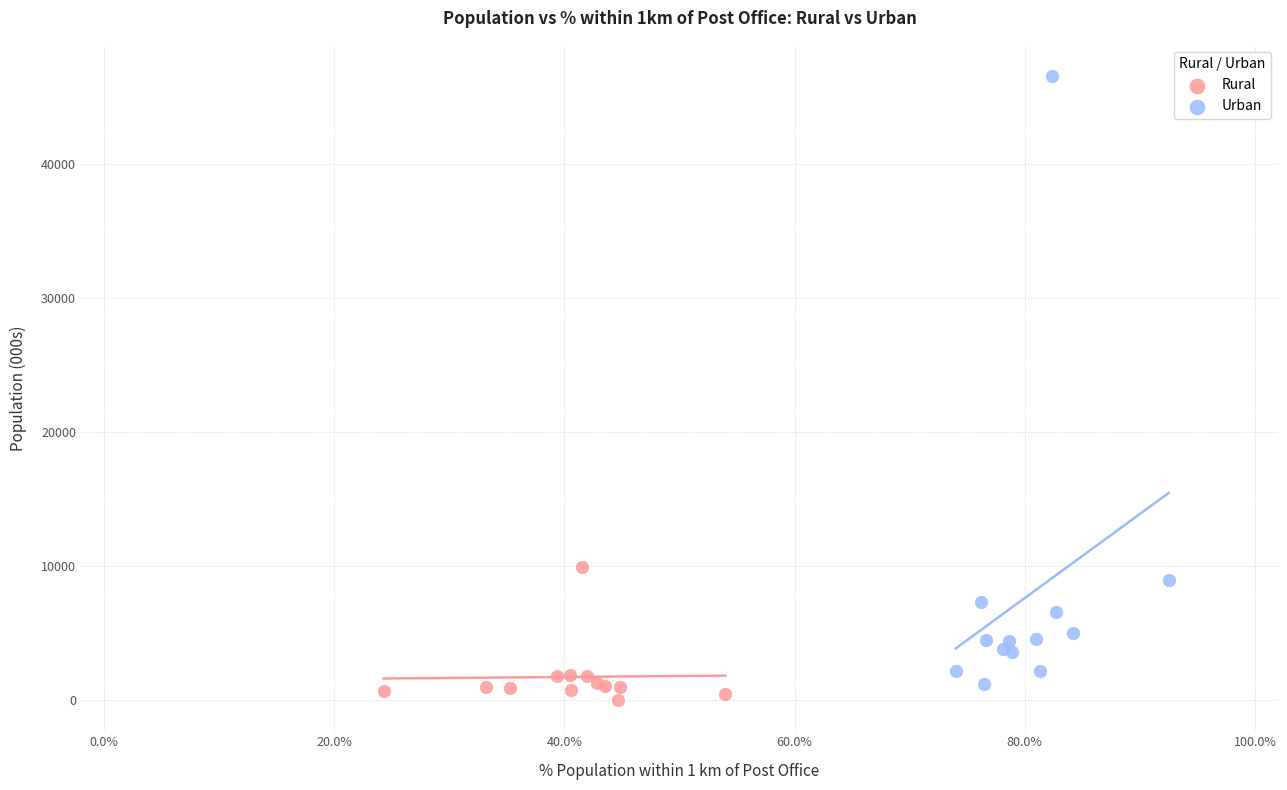

Which series has the largest Y range (max minus min)?

Urban